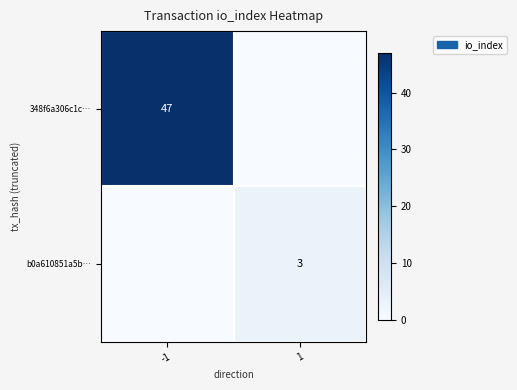

Which has a higher value, -1 or 1?

-1